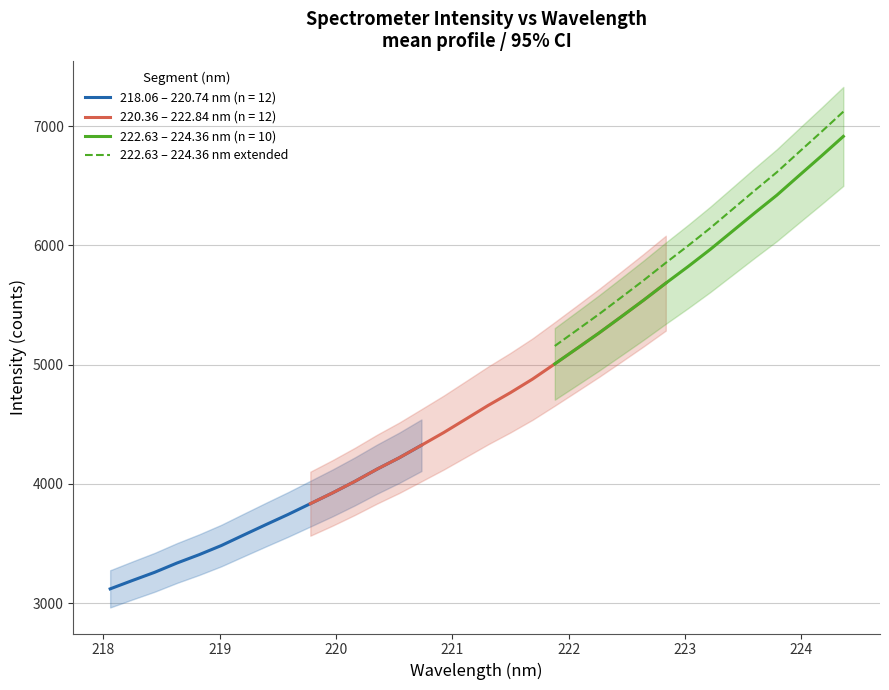

What is the highest value of the 222.63 – 224.36 nm (n = 10) series?

6914.6